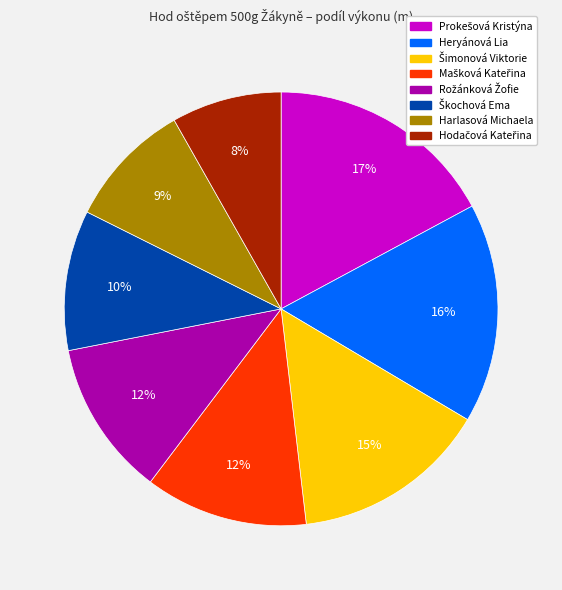

What percentage is the Heryánová Lia slice, to the nearest percent?

16%